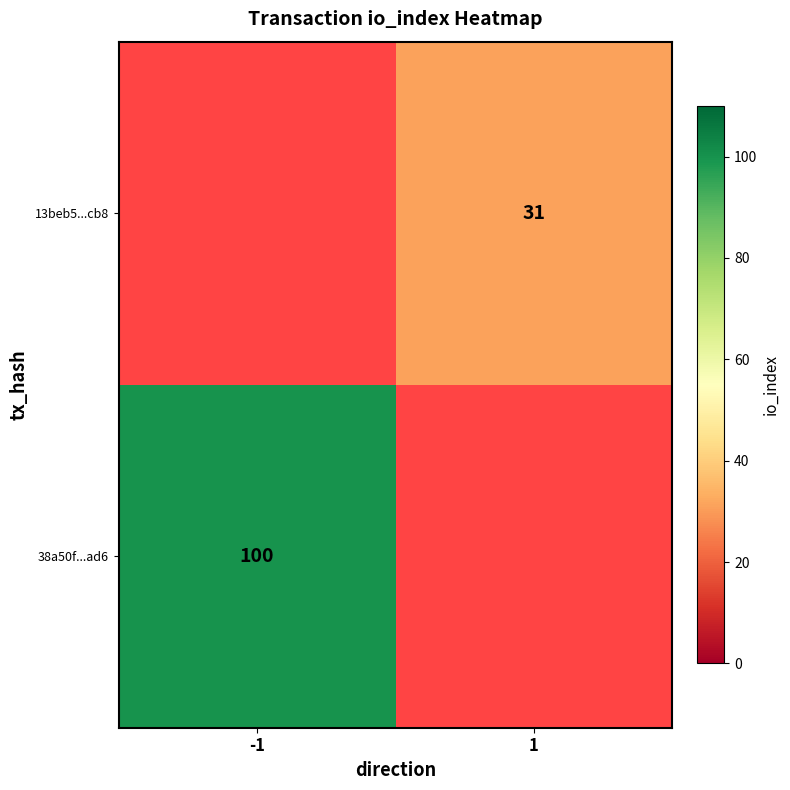

The 13beb5...cb8 series shows 8 at 1. True or false?

False